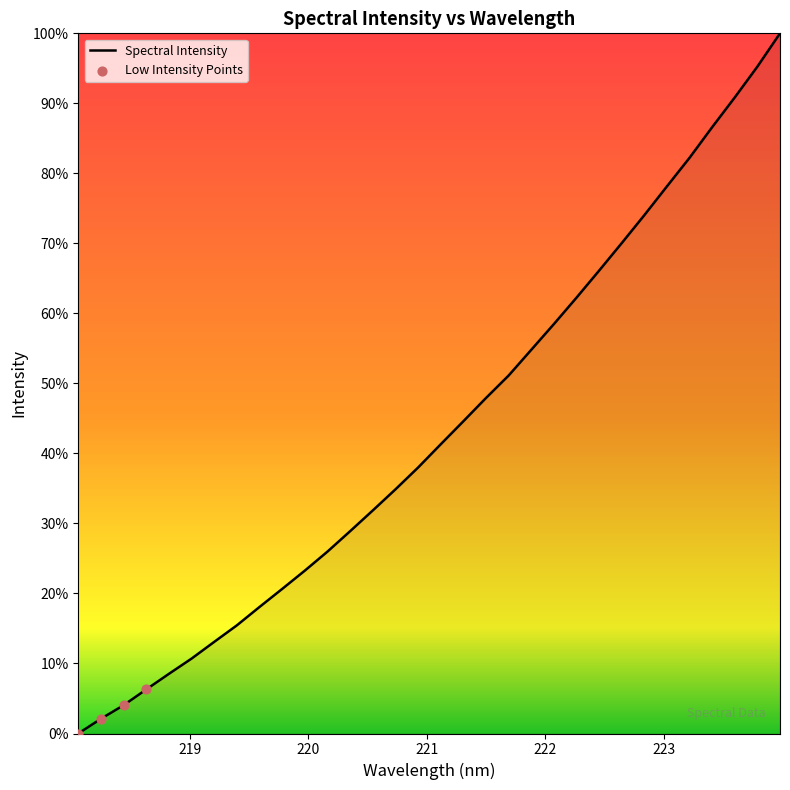

Does the chart have visible grid lines?

No